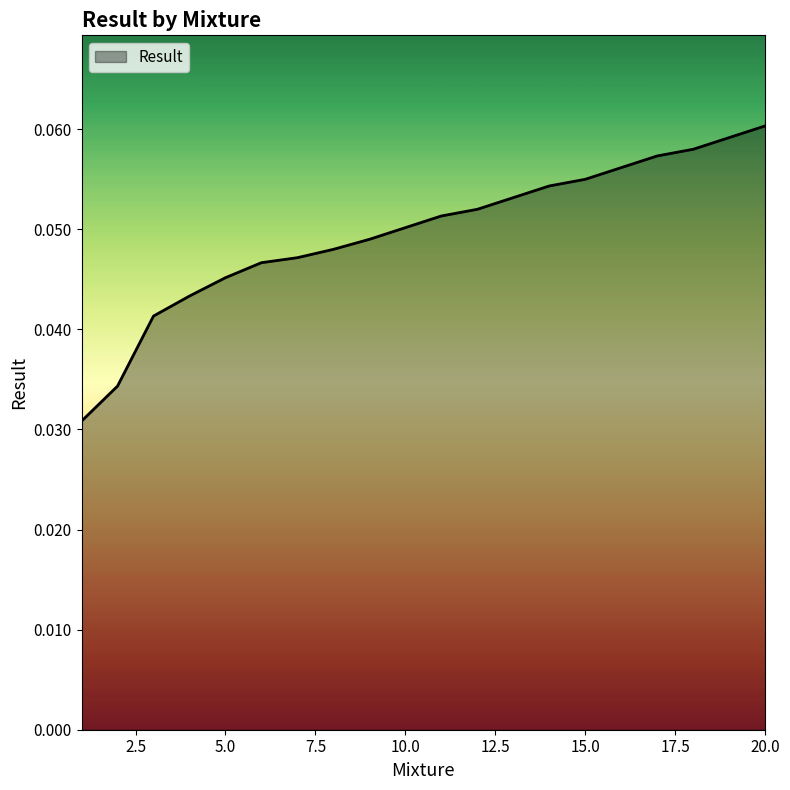

Which category has the highest value across all series?

20.0